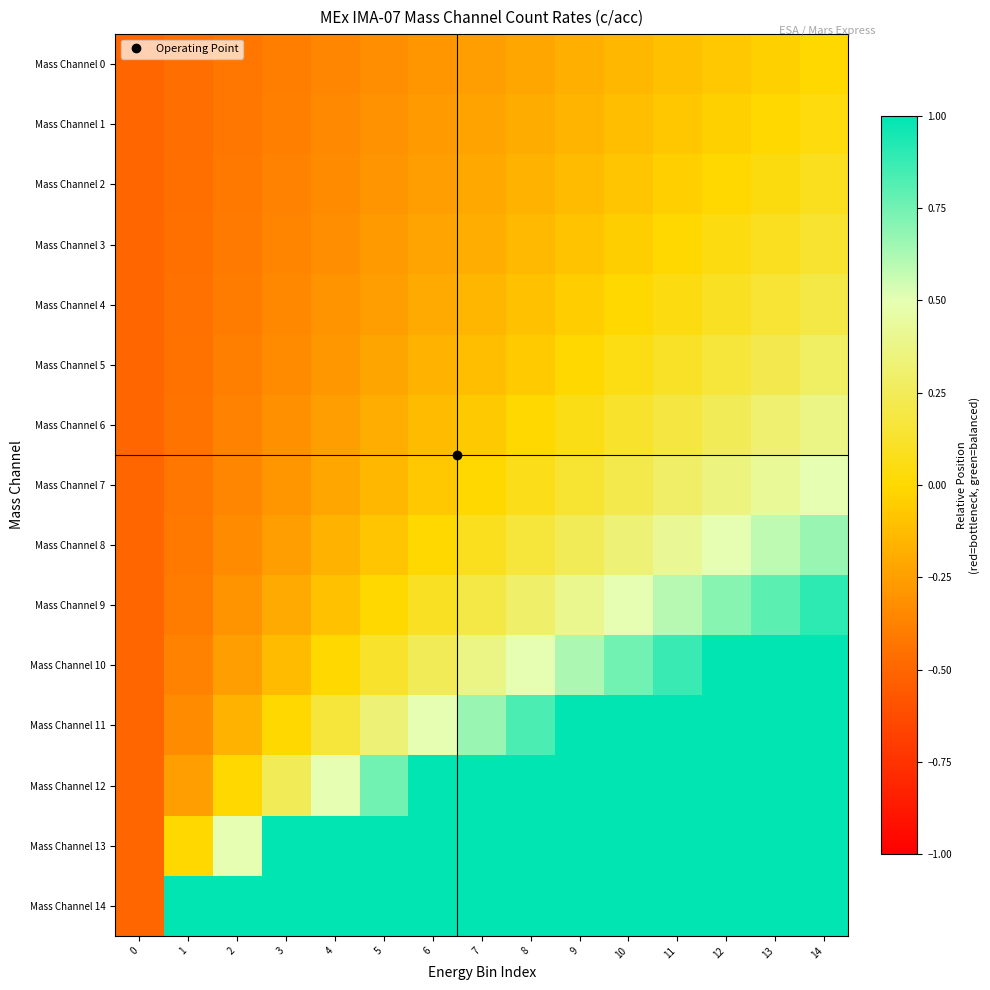

Reading left to right, what are all the values shown in this chart?

Mass Channel 0: 0=-0.5	1=-0.5	2=-0.4	3=-0.4	4=-0.4	5=-0.3	6=-0.3	7=-0.3	8=-0.2	9=-0.2	10=-0.1	11=-0.1	12=-0.1	13=-0.0	14=-0.0
Mass Channel 1: 0=-0.5	1=-0.5	2=-0.4	3=-0.4	4=-0.3	5=-0.3	6=-0.3	7=-0.2	8=-0.2	9=-0.2	10=-0.1	11=-0.1	12=-0.0	13=-0.0	14=0.0
Mass Channel 2: 0=-0.5	1=-0.5	2=-0.4	3=-0.4	4=-0.3	5=-0.3	6=-0.3	7=-0.2	8=-0.2	9=-0.1	10=-0.1	11=-0.0	12=-0.0	13=0.0	14=0.1
Mass Channel 3: 0=-0.5	1=-0.5	2=-0.4	3=-0.4	4=-0.3	5=-0.3	6=-0.2	7=-0.2	8=-0.1	9=-0.1	10=-0.0	11=-0.0	12=0.0	13=0.1	14=0.1
Mass Channel 4: 0=-0.5	1=-0.5	2=-0.4	3=-0.4	4=-0.3	5=-0.3	6=-0.2	7=-0.2	8=-0.1	9=-0.1	10=-0.0	11=0.0	12=0.1	13=0.1	14=0.2
Mass Channel 5: 0=-0.5	1=-0.4	2=-0.4	3=-0.3	4=-0.3	5=-0.2	6=-0.2	7=-0.1	8=-0.1	9=-0.0	10=0.1	11=0.1	12=0.2	13=0.2	14=0.3
Mass Channel 6: 0=-0.5	1=-0.4	2=-0.4	3=-0.3	4=-0.3	5=-0.2	6=-0.1	7=-0.1	8=-0.0	9=0.1	10=0.1	11=0.2	12=0.2	13=0.3	14=0.4
Mass Channel 7: 0=-0.5	1=-0.4	2=-0.4	3=-0.3	4=-0.2	5=-0.1	6=-0.1	7=-0.0	8=0.1	9=0.1	10=0.2	11=0.3	12=0.4	13=0.4	14=0.5
Mass Channel 8: 0=-0.5	1=-0.4	2=-0.3	3=-0.3	4=-0.2	5=-0.1	6=-0.0	7=0.1	8=0.2	9=0.2	10=0.3	11=0.4	12=0.5	13=0.6	14=0.7
Mass Channel 9: 0=-0.5	1=-0.4	2=-0.3	3=-0.2	4=-0.1	5=-0.0	6=0.1	7=0.2	8=0.3	9=0.4	10=0.5	11=0.6	12=0.7	13=0.8	14=0.9
Mass Channel 10: 0=-0.5	1=-0.4	2=-0.3	3=-0.1	4=-0.0	5=0.1	6=0.2	7=0.4	8=0.5	9=0.6	10=0.7	11=0.9	12=1.0	13=1.0	14=1.0
Mass Channel 11: 0=-0.5	1=-0.3	2=-0.2	3=-0.0	4=0.2	5=0.3	6=0.5	7=0.7	8=0.8	9=1.0	10=1.0	11=1.0	12=1.0	13=1.0	14=1.0
Mass Channel 12: 0=-0.5	1=-0.3	2=-0.0	3=0.2	4=0.5	5=0.7	6=1.0	7=1.0	8=1.0	9=1.0	10=1.0	11=1.0	12=1.0	13=1.0	14=1.0
Mass Channel 13: 0=-0.5	1=-0.0	2=0.5	3=1.0	4=1.0	5=1.0	6=1.0	7=1.0	8=1.0	9=1.0	10=1.0	11=1.0	12=1.0	13=1.0	14=1.0
Mass Channel 14: 0=-0.5	1=1.0	2=1.0	3=1.0	4=1.0	5=1.0	6=1.0	7=1.0	8=1.0	9=1.0	10=1.0	11=1.0	12=1.0	13=1.0	14=1.0